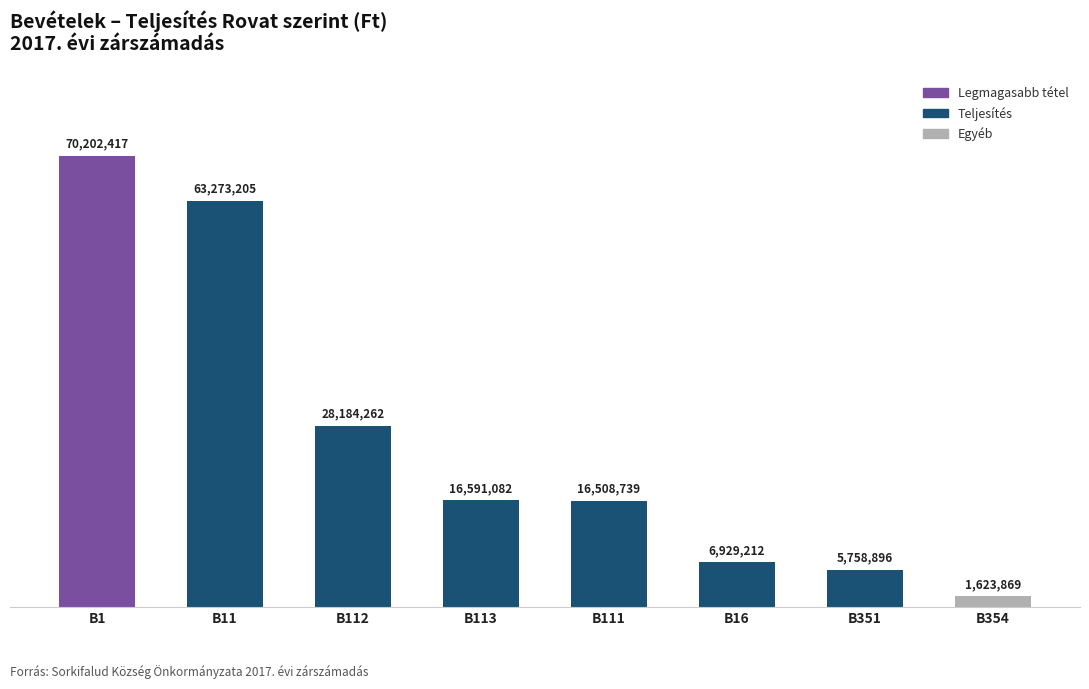

Does the chart contain any negative values?

No